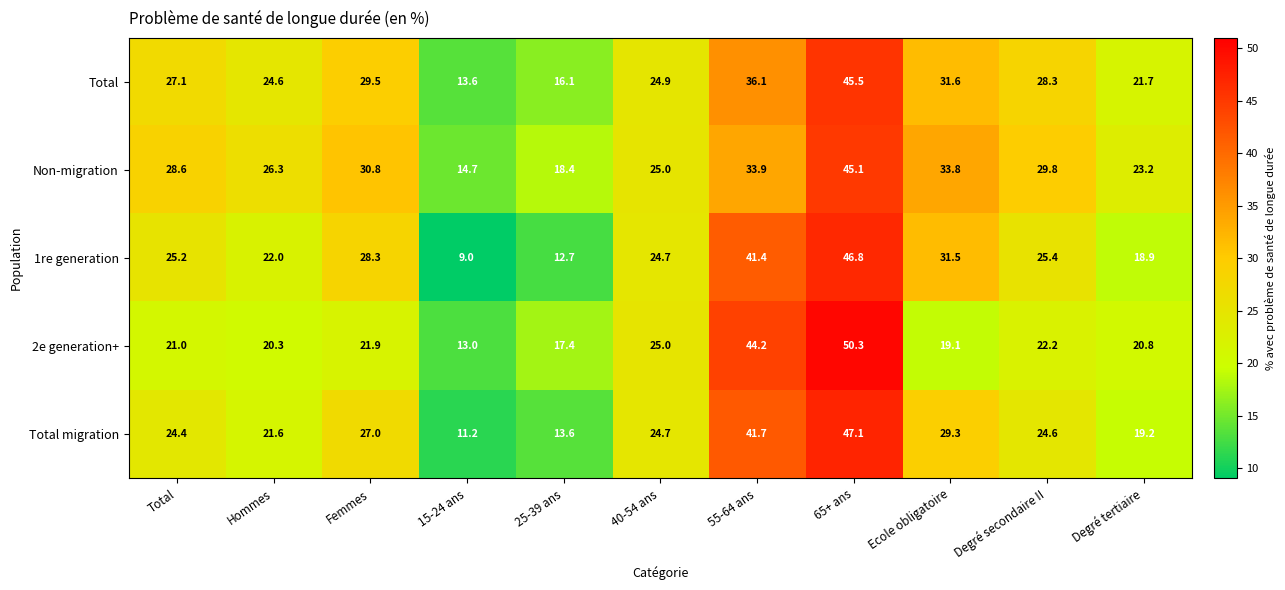

At which label does Non-migration first exceed 28?

Total